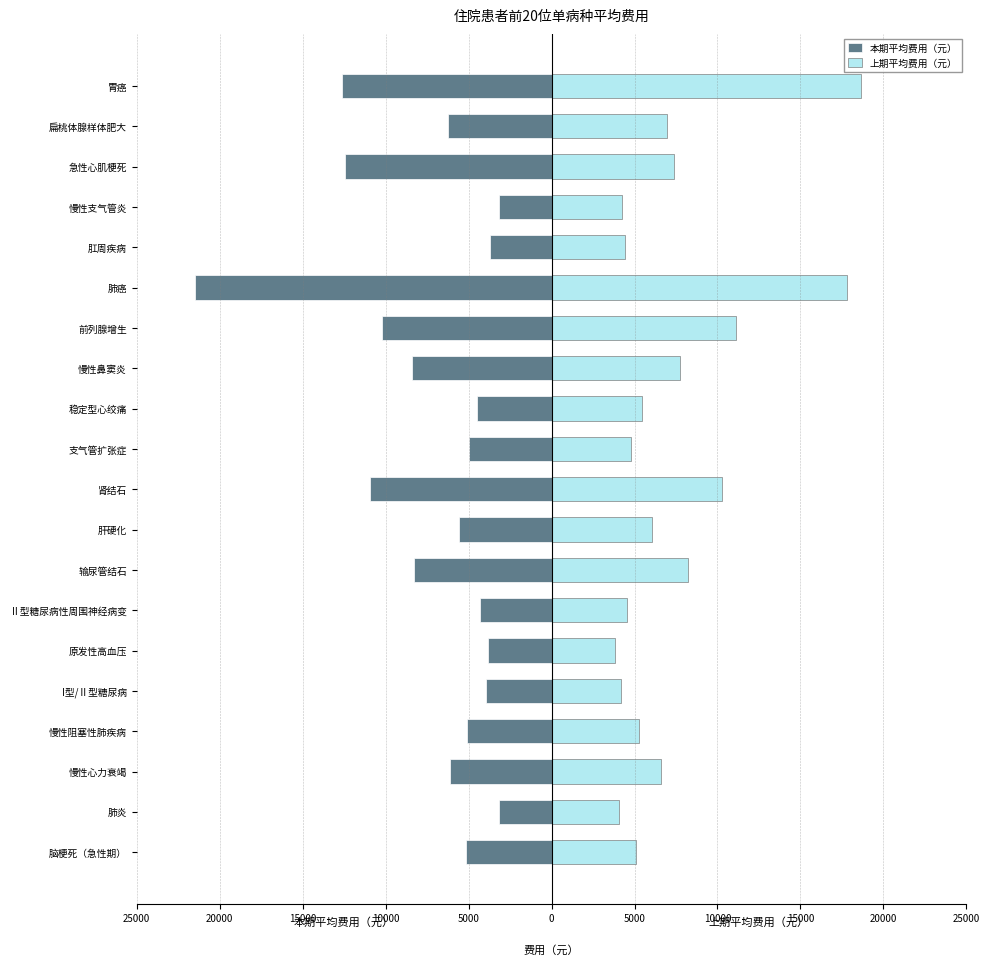

What is the approximate value of 上期平均费用（元） at 肺炎?

4086.4